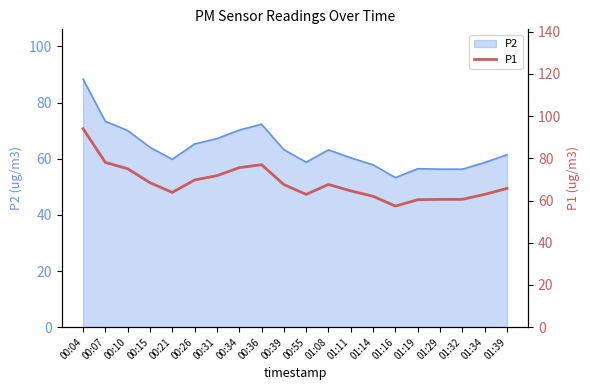

List the labels in order of value, smallest first.

01:16, 01:19, 01:29, 01:32, 01:14, 00:55, 01:34, 00:21, 01:11, 01:39, 00:39, 01:08, 00:15, 00:26, 00:31, 00:10, 00:34, 00:36, 00:07, 00:04